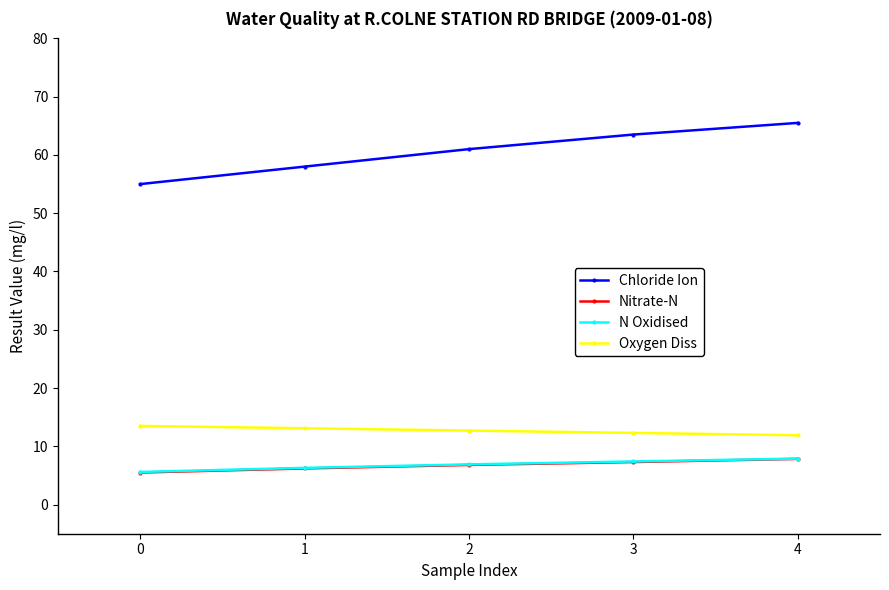

List the labels in order of Chloride Ion value, smallest first.

0, 1, 2, 3, 4